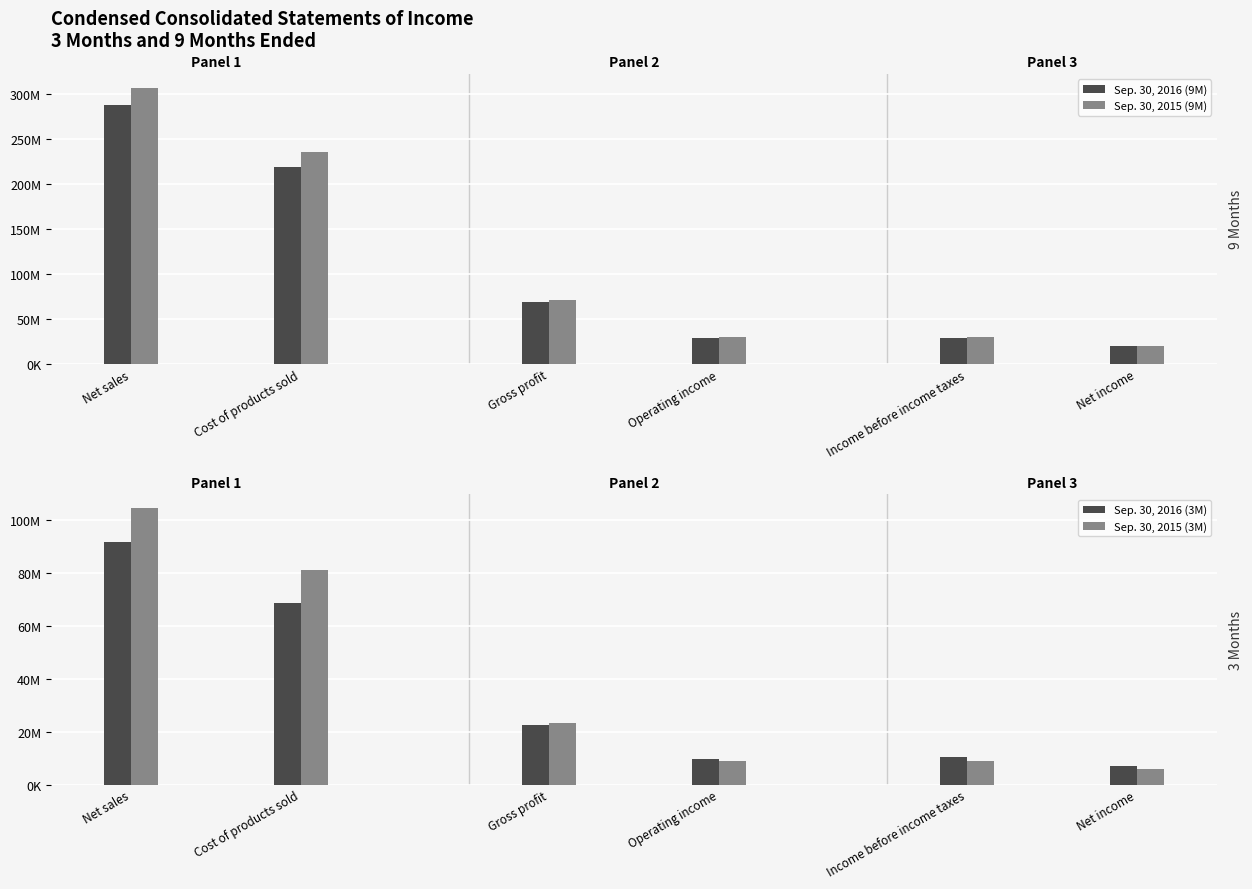

Reading left to right, extract all data points from this chart.

Sep. 30, 2016 (9M): Net sales=287868000	Cost of products sold=219061000	Gross profit=68807000	Operating income=28617000	Income before income taxes=29293000	Net income=19829000
Sep. 30, 2015 (9M): Net sales=307354000	Cost of products sold=235986000	Gross profit=71368000	Operating income=29435000	Income before income taxes=29826000	Net income=19797000
Sep. 30, 2016 (3M): Net sales=91346000	Cost of products sold=68676000	Gross profit=22670000	Operating income=9851000	Income before income taxes=10402000	Net income=6927000
Sep. 30, 2015 (3M): Net sales=104229000	Cost of products sold=80917000	Gross profit=23312000	Operating income=8949000	Income before income taxes=9048000	Net income=5893000